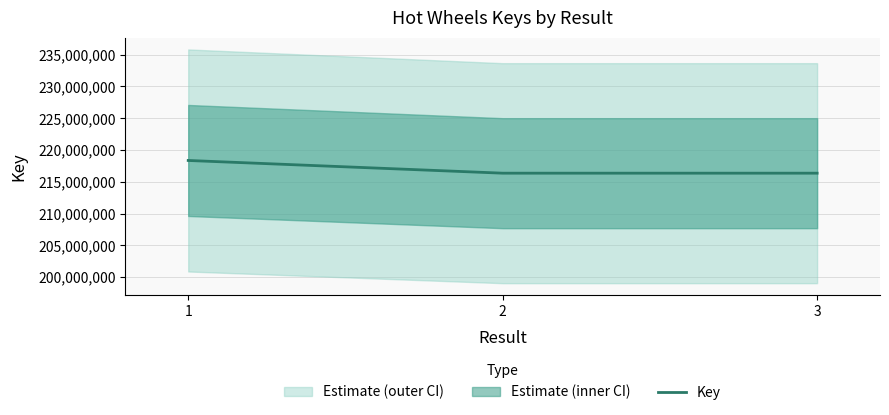

Which label corresponds to the smallest value in the chart?

3